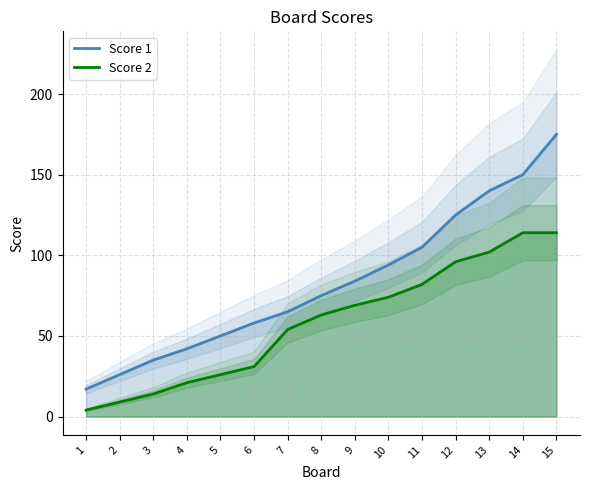

Is it true that Score 1 equals 100 at 7?

False